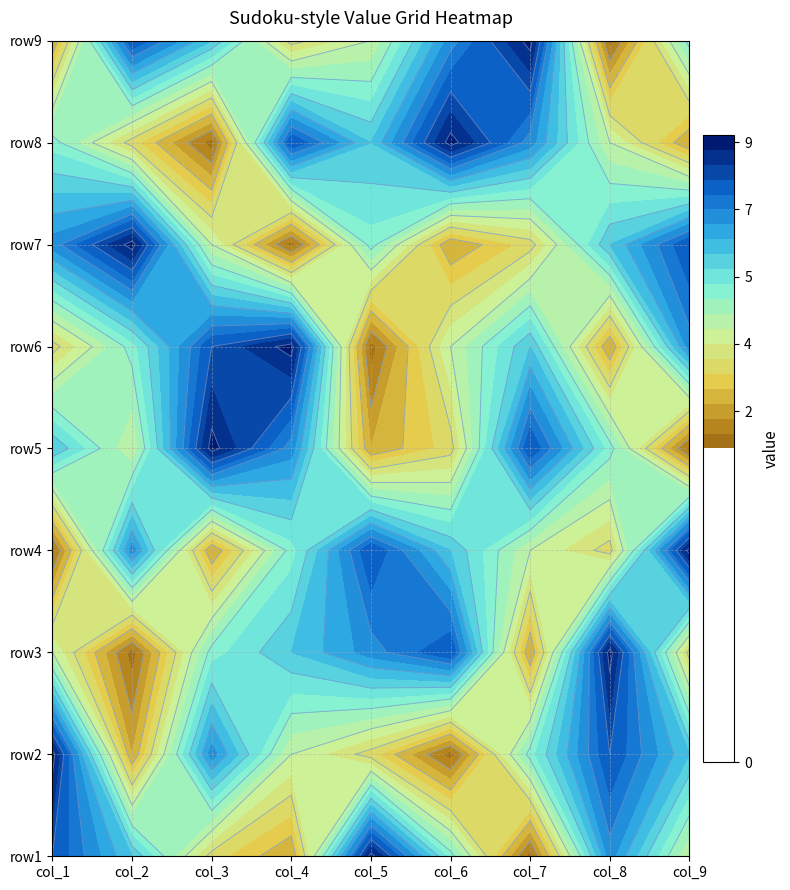

Reading left to right, list all the values displayed in this chart.

row1: 0=8	1=6	2=3	3=2	4=9	5=5	6=1	7=7	8=4
row2: 0=9	1=2	2=7	3=4	4=3	5=1	6=5	7=8	8=6
row3: 0=4	1=1	2=5	3=6	4=7	5=8	6=2	7=9	8=3
row4: 0=1	1=7	2=2	3=5	4=8	5=6	6=4	7=3	8=9
row5: 0=6	1=4	2=9	3=7	4=2	5=3	6=8	7=5	8=1
row6: 0=3	1=5	2=8	3=9	4=1	5=4	6=6	7=2	8=7
row7: 0=7	1=9	2=4	3=1	4=5	5=2	6=3	7=6	8=8
row8: 0=5	1=3	2=1	3=8	4=6	5=9	6=7	7=4	8=2
row9: 0=2	1=8	2=6	3=3	4=4	5=7	6=9	7=1	8=5